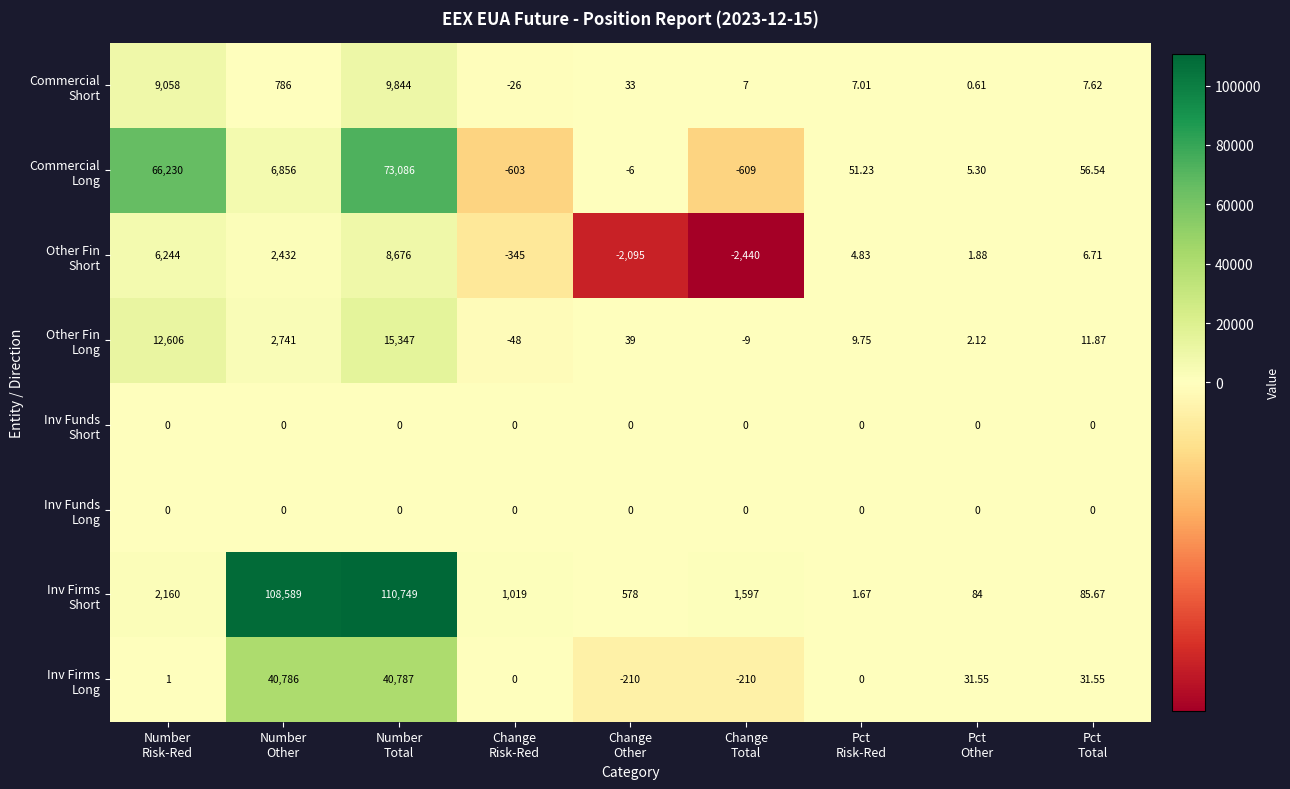

At how many categories does at least one series exceed 108504?

2